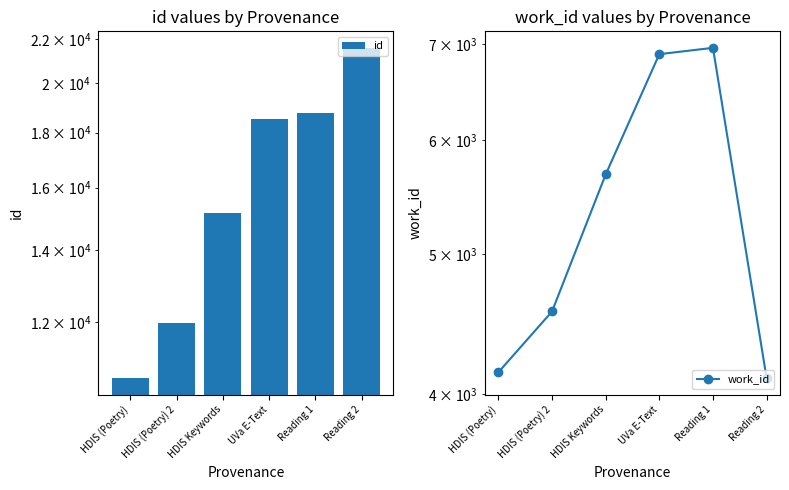

Reading right to left, transcribe all the data shown in this chart.

id: Reading 2=21584	Reading 1=18762	UVa E-Text=18524	HDIS Keywords=15157	HDIS (Poetry) 2=11987	HDIS (Poetry)=10645
work_id: Reading 2=4103	Reading 1=6958	UVa E-Text=6888	HDIS Keywords=5682	HDIS (Poetry) 2=4564	HDIS (Poetry)=4141